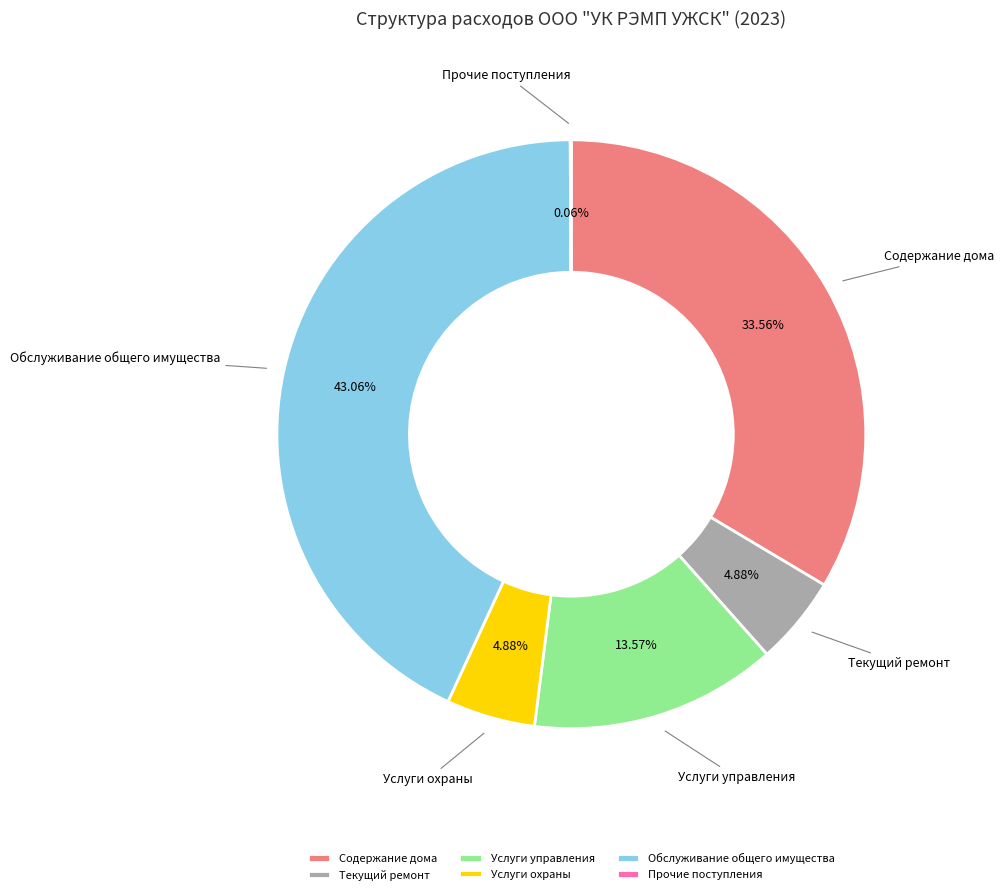

Which has a higher value, Текущий ремонт or Содержание дома?

Содержание дома